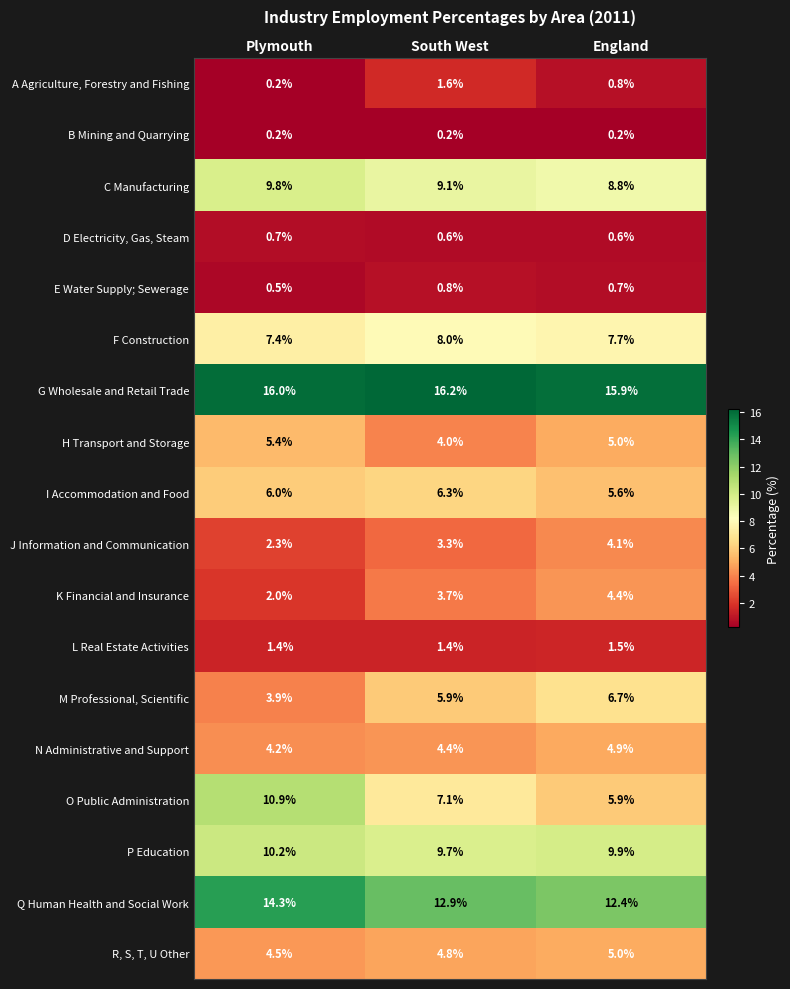

At which category is the sum across all series the highest?

England